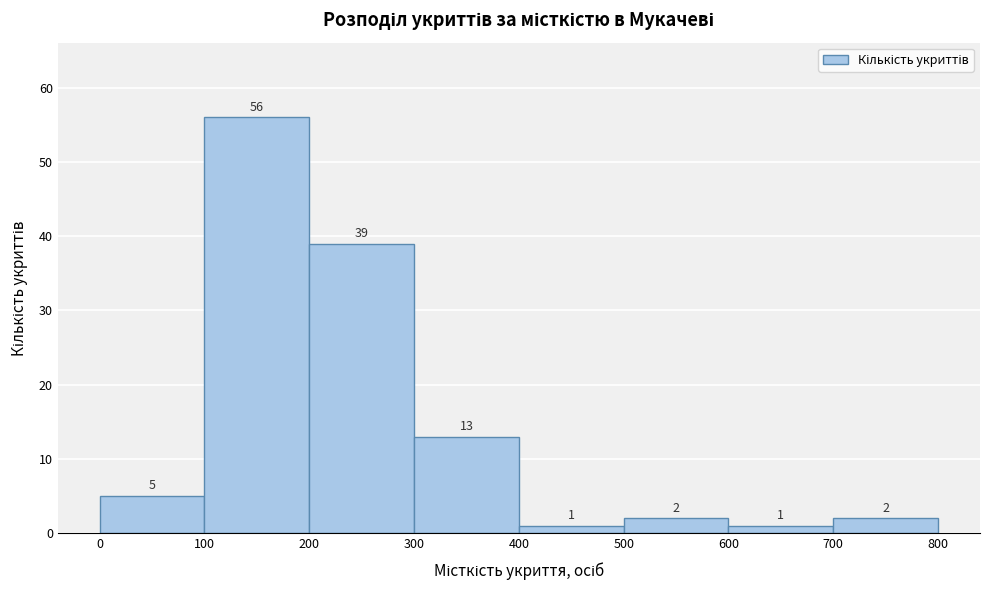

Over which range of the x-axis is the bar tallest?

100 to 200